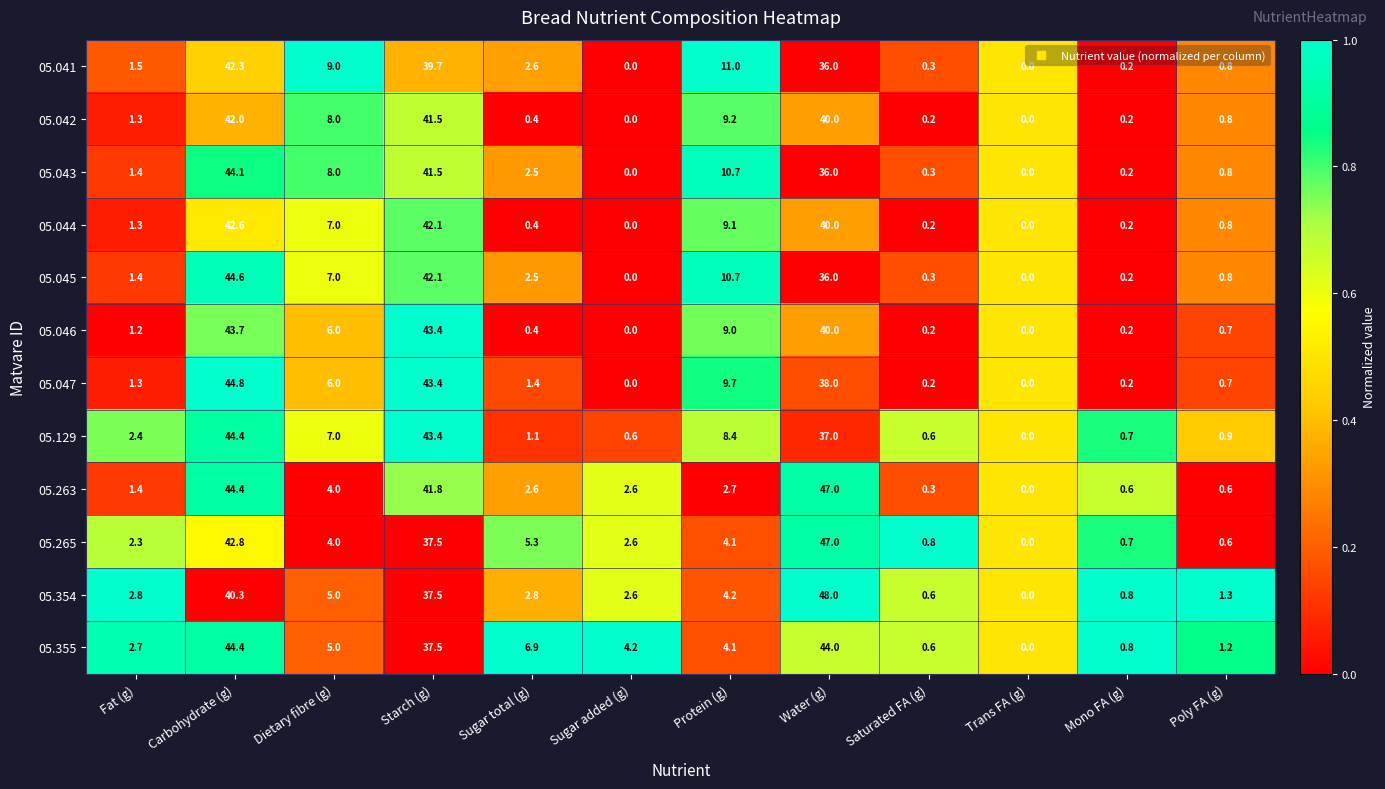

Which series has the largest range (max minus min)?

05.354